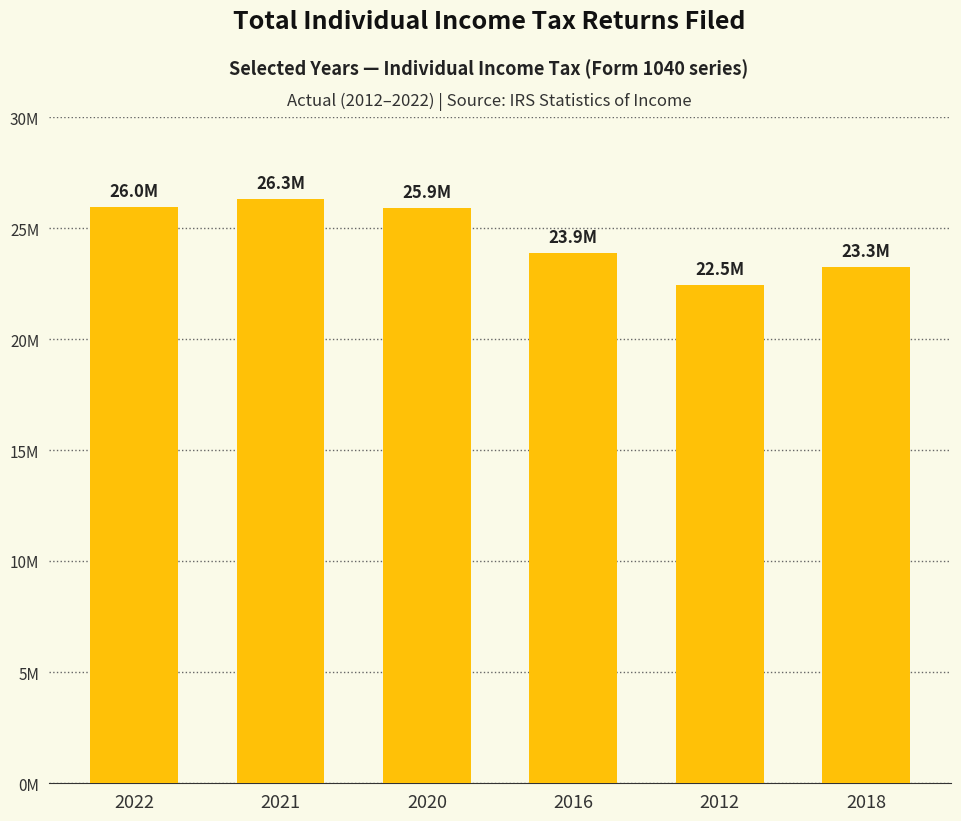

Is it true that the value at 2012 is 30796004?

False